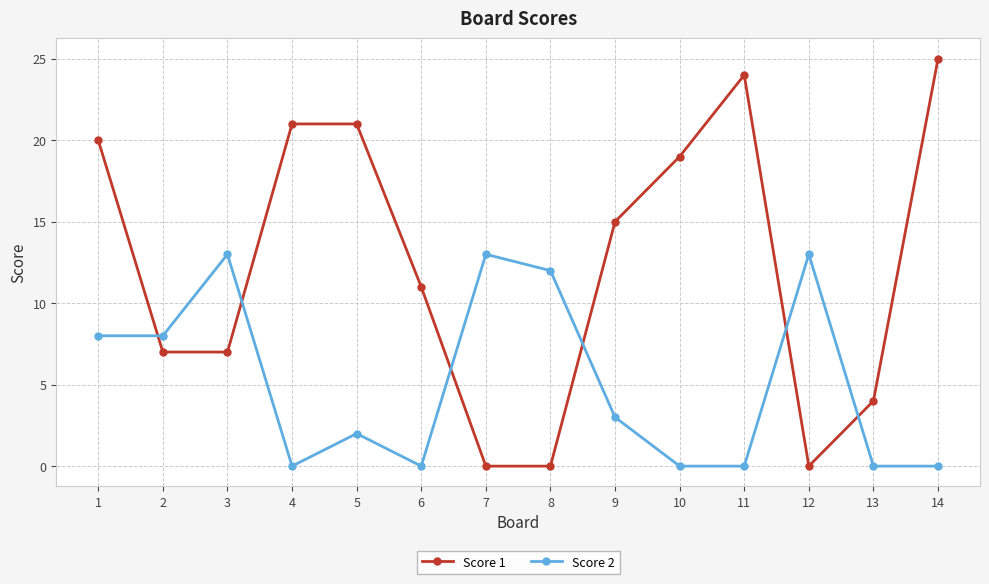

Is the value of Score 1 at 2 greater than the value of Score 2 at 5?

Yes